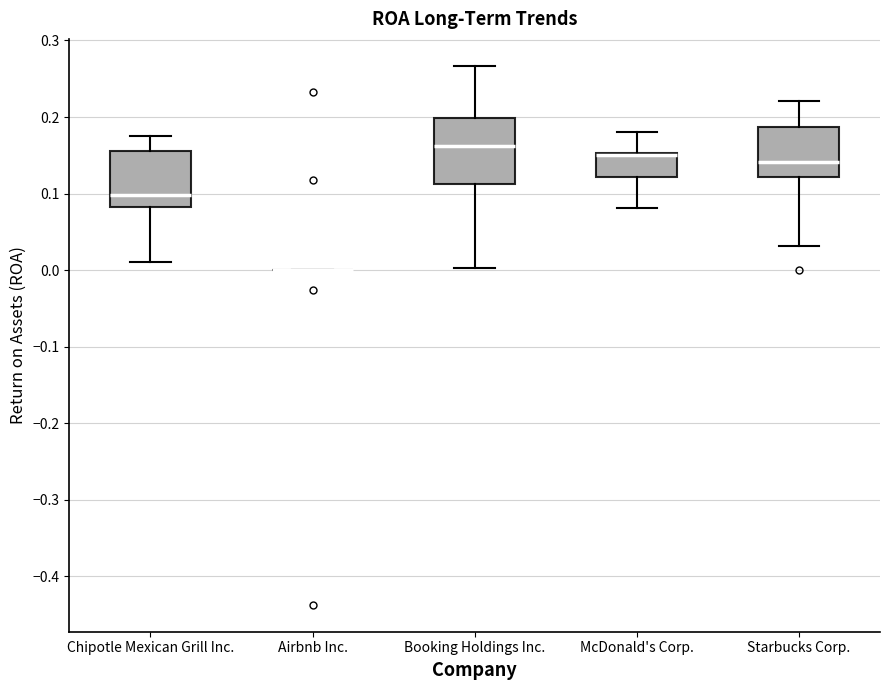

Where does the upper whisker of the box for McDonald's Corp. end on the y-axis? The values are not printed on the chart, so give them approximately, as read against the axis.

0.18